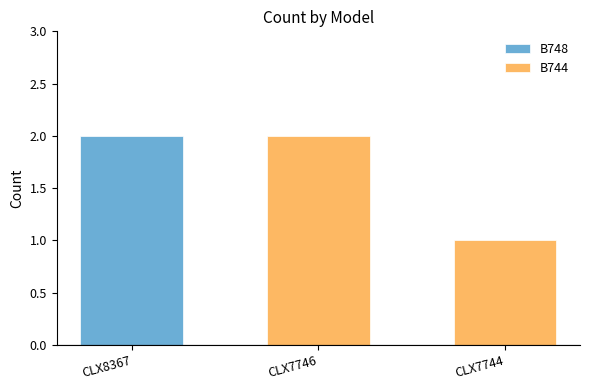

The value of B744 at CLX7746 is 2. True or false?

True